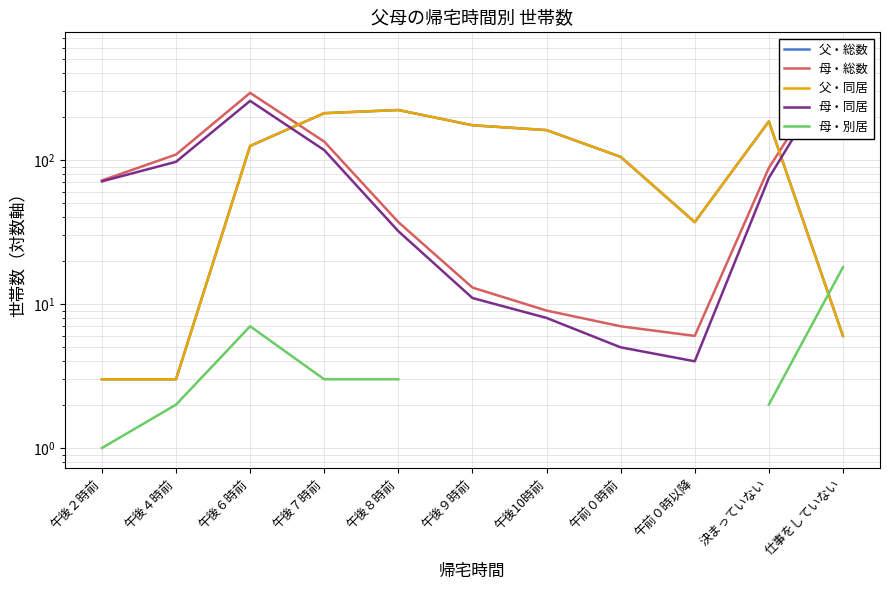

What are all the series names shown in the legend?

父・総数, 母・総数, 父・同居, 母・同居, 母・別居